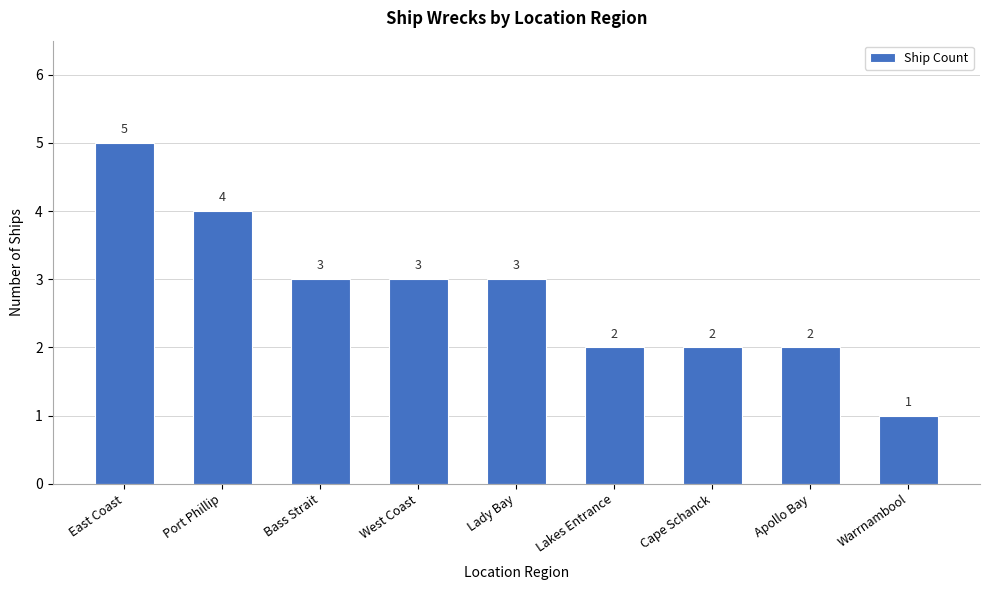

What is the sum of all values?

25